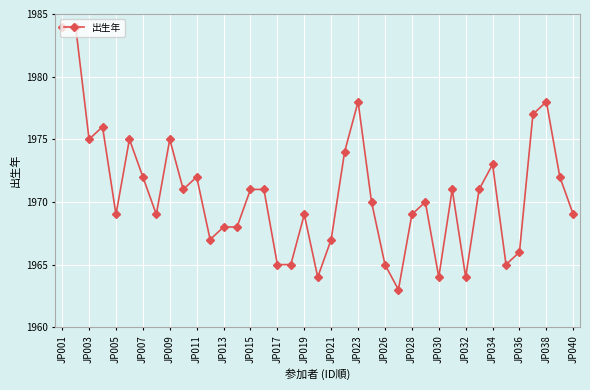

What is the maximum value shown in the chart?

1984